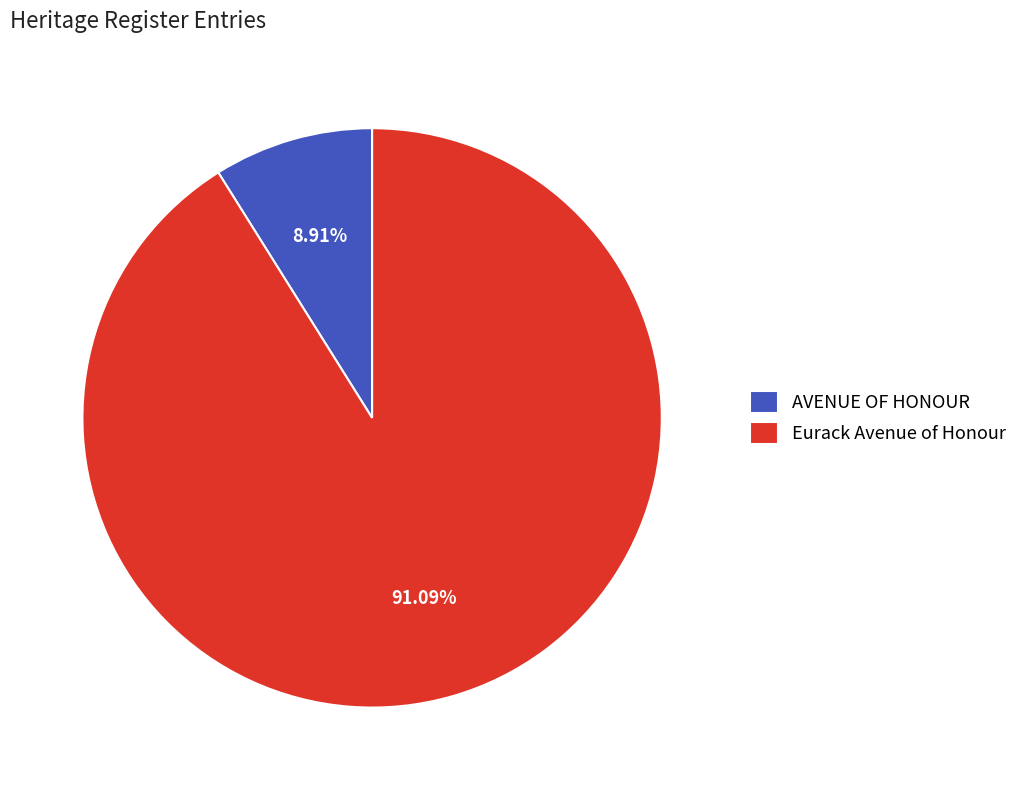

Rank the categories by value from lowest to highest.

AVENUE OF HONOUR, Eurack Avenue of Honour